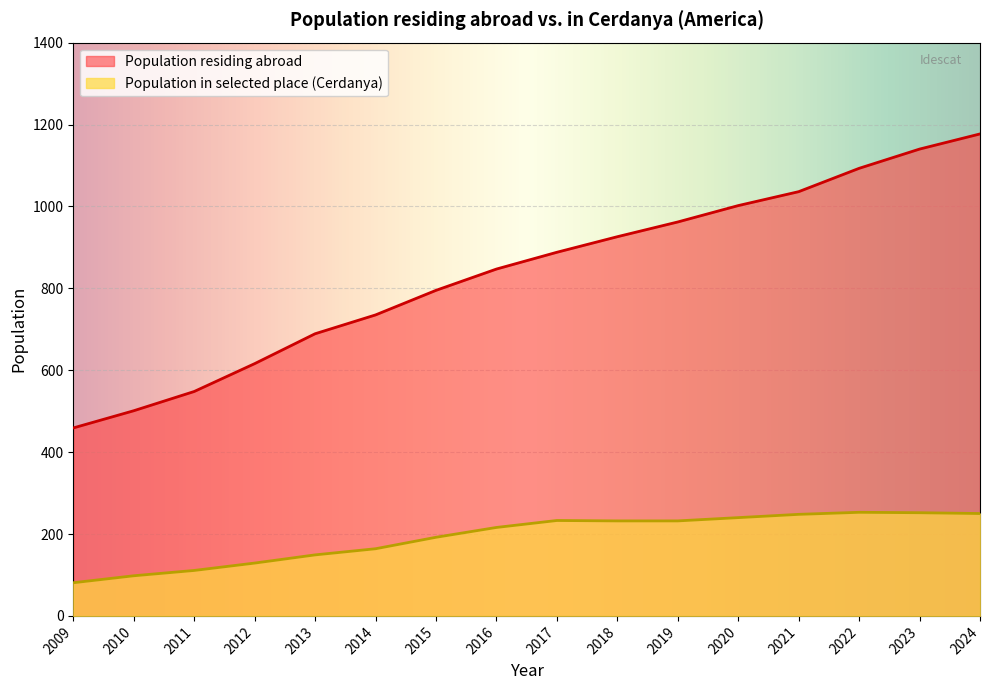

How many lines are shown in the chart?

2